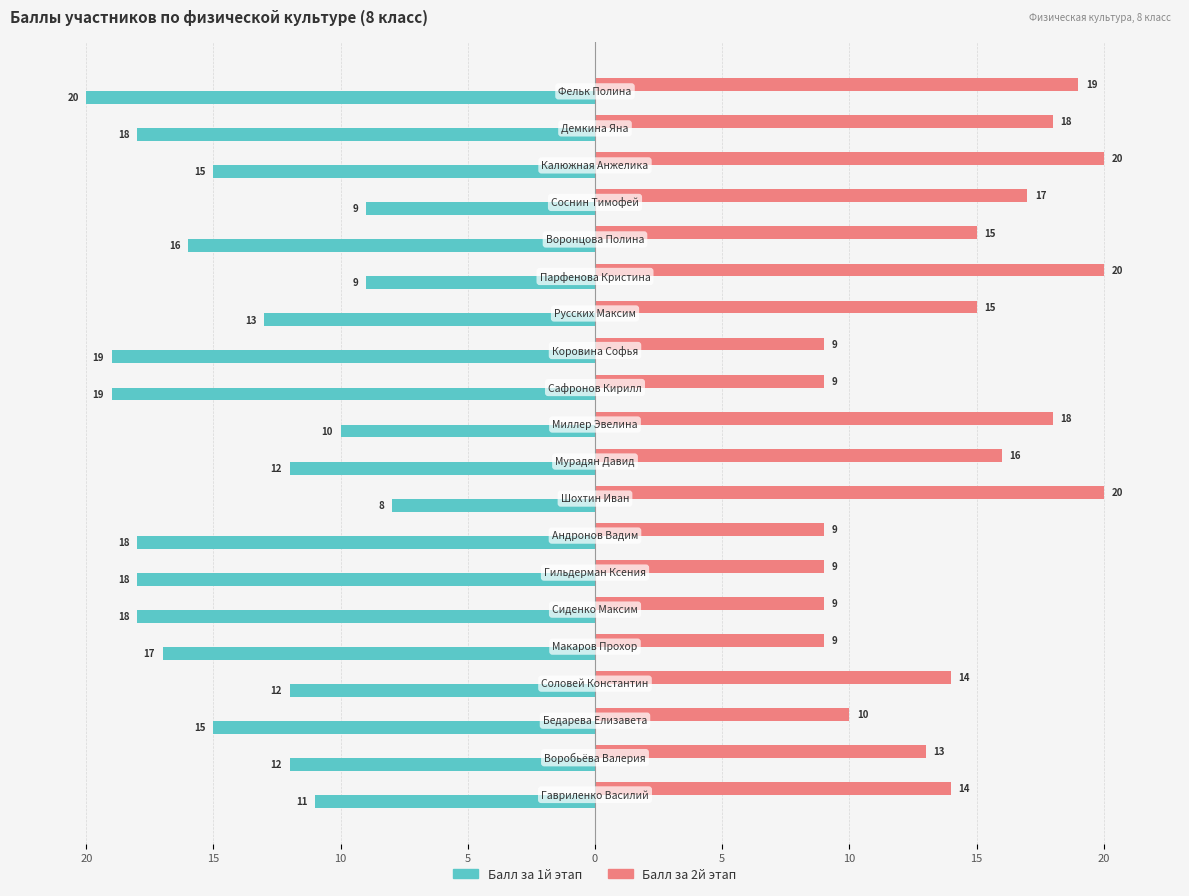

What are all the series names shown in the legend?

Балл за 1й этап, Балл за 2й этап